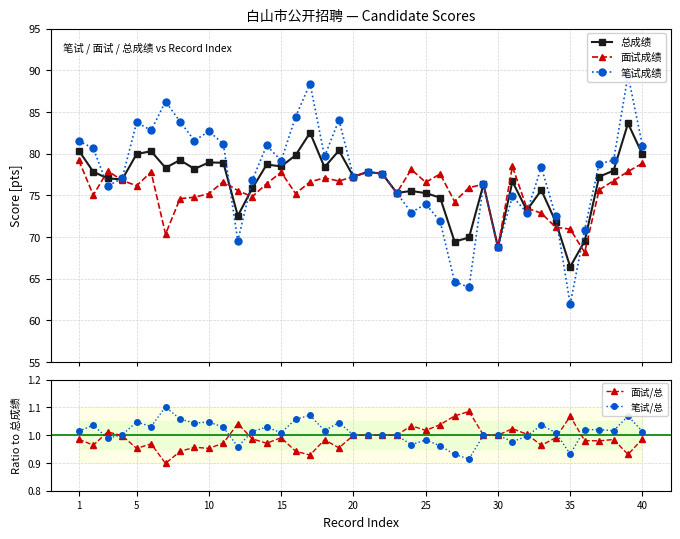

How many data points does each series have?

40